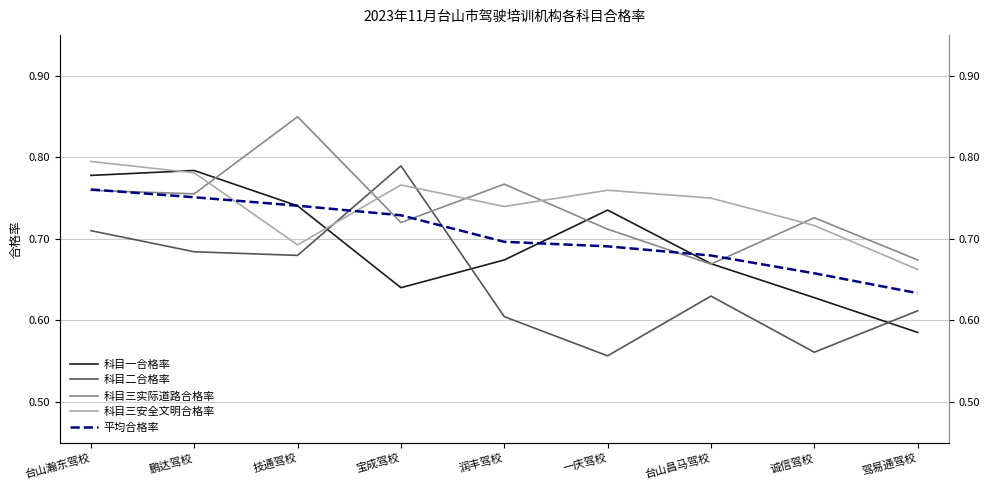

What position from the right is 台山昌马驾校?

3